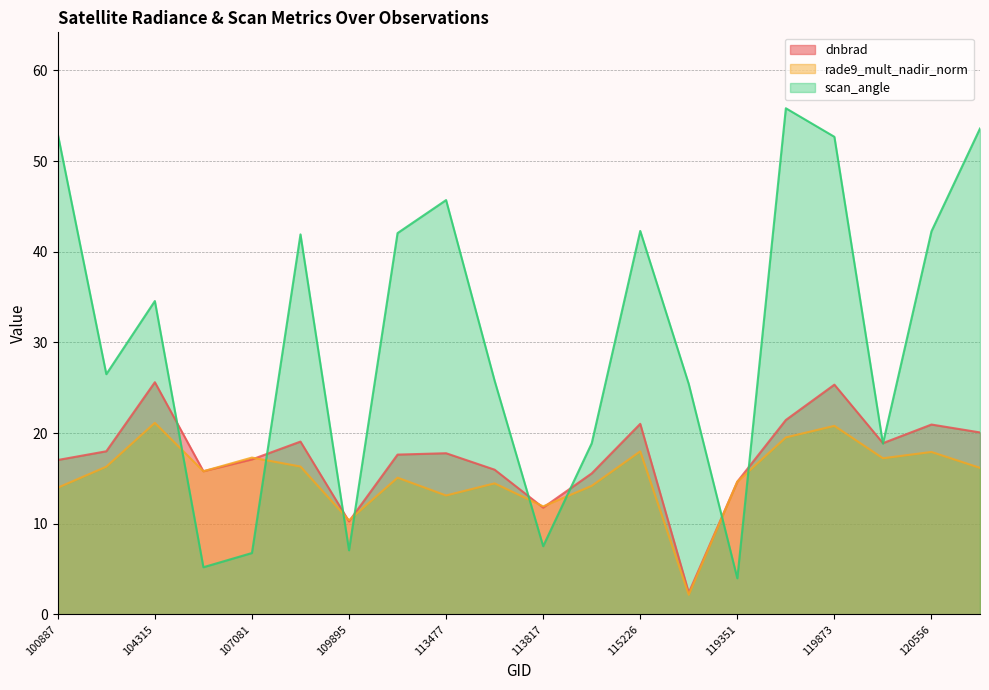

Does the chart display data point markers on the line(s)?

No